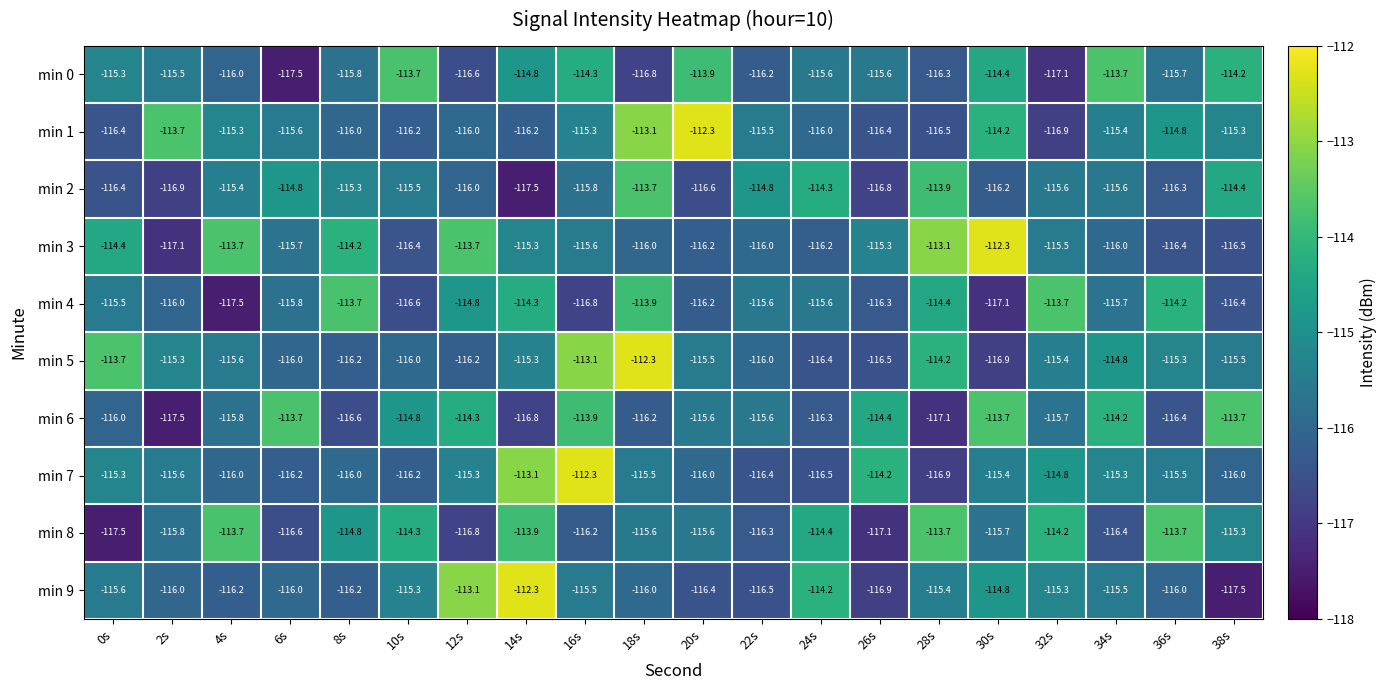

What is the smallest value displayed?

-117.5